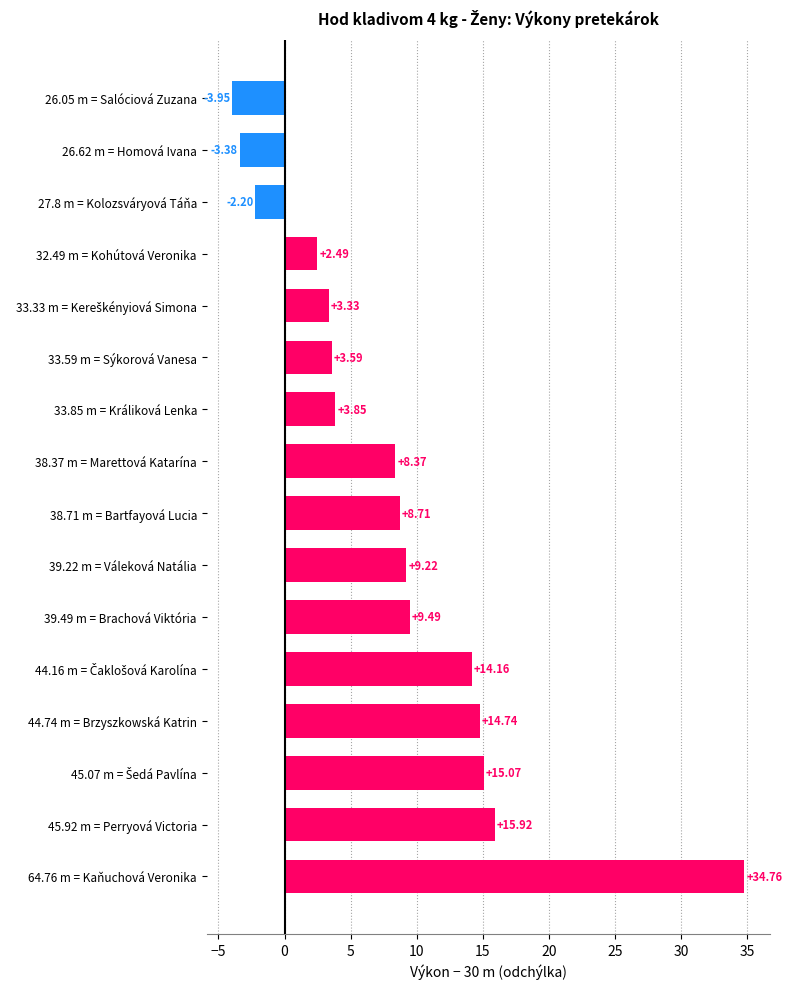

What is the sum of all values?

134.2